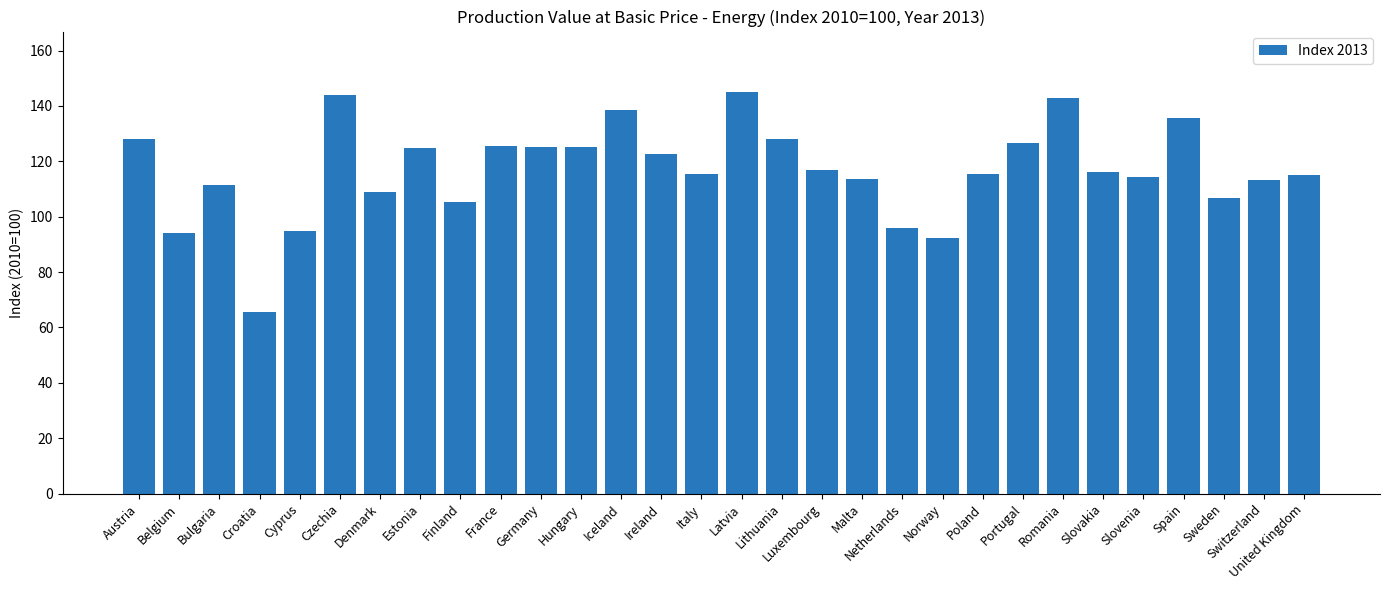

Between United Kingdom and France, which is larger?

France